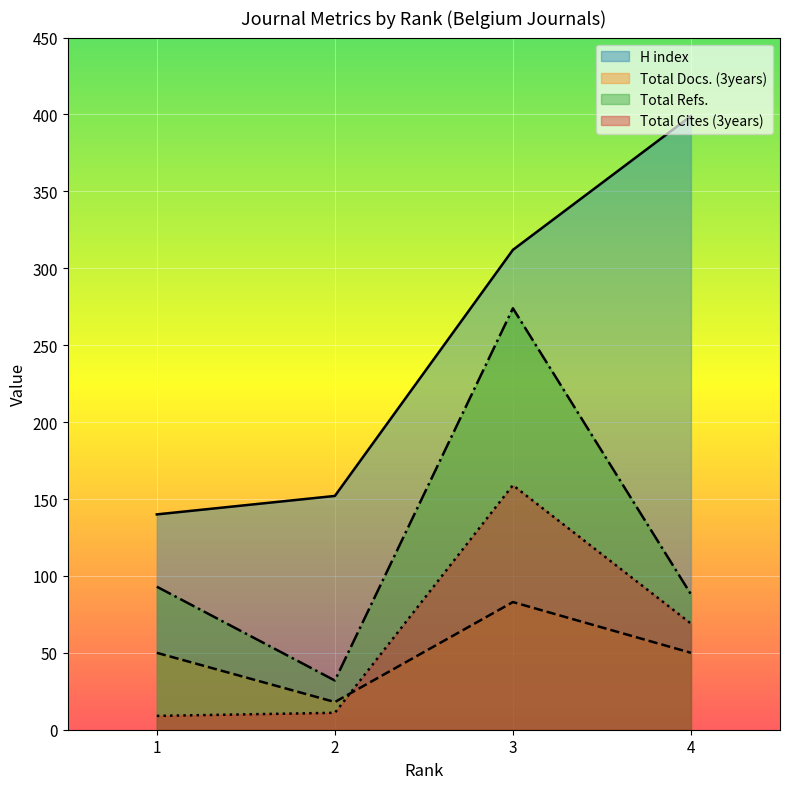

What is the lowest value of the H index series?

140